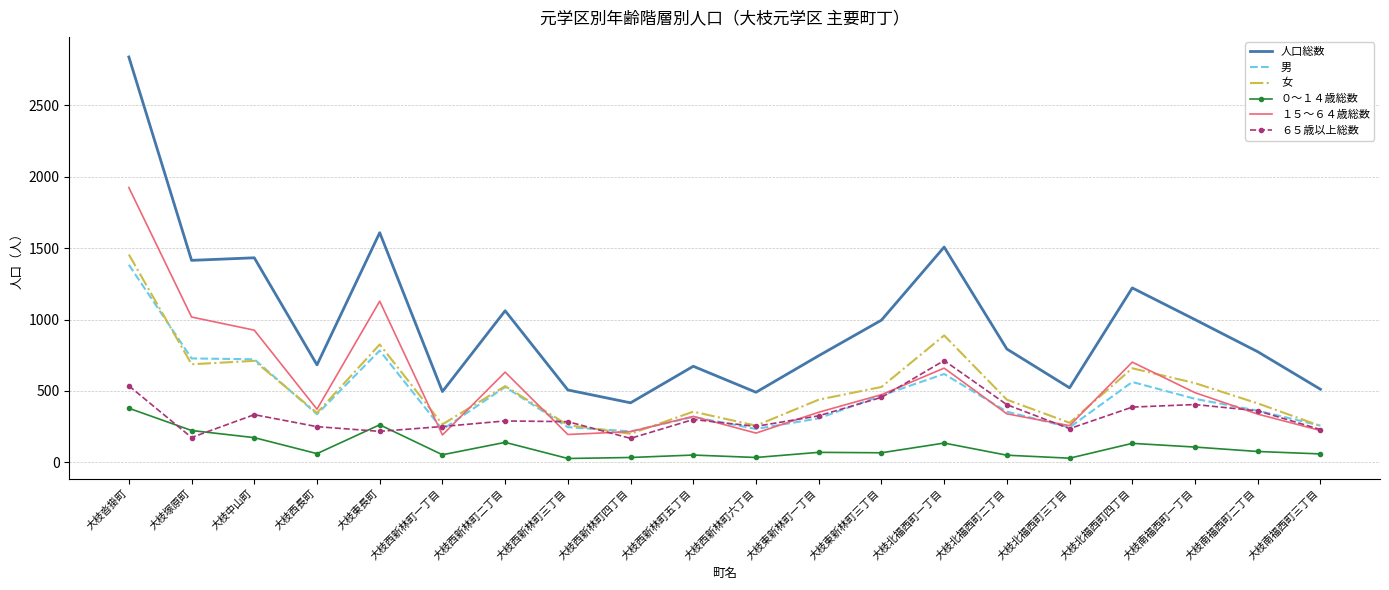

At which category is the sum across all series the highest?

大枝沓掛町